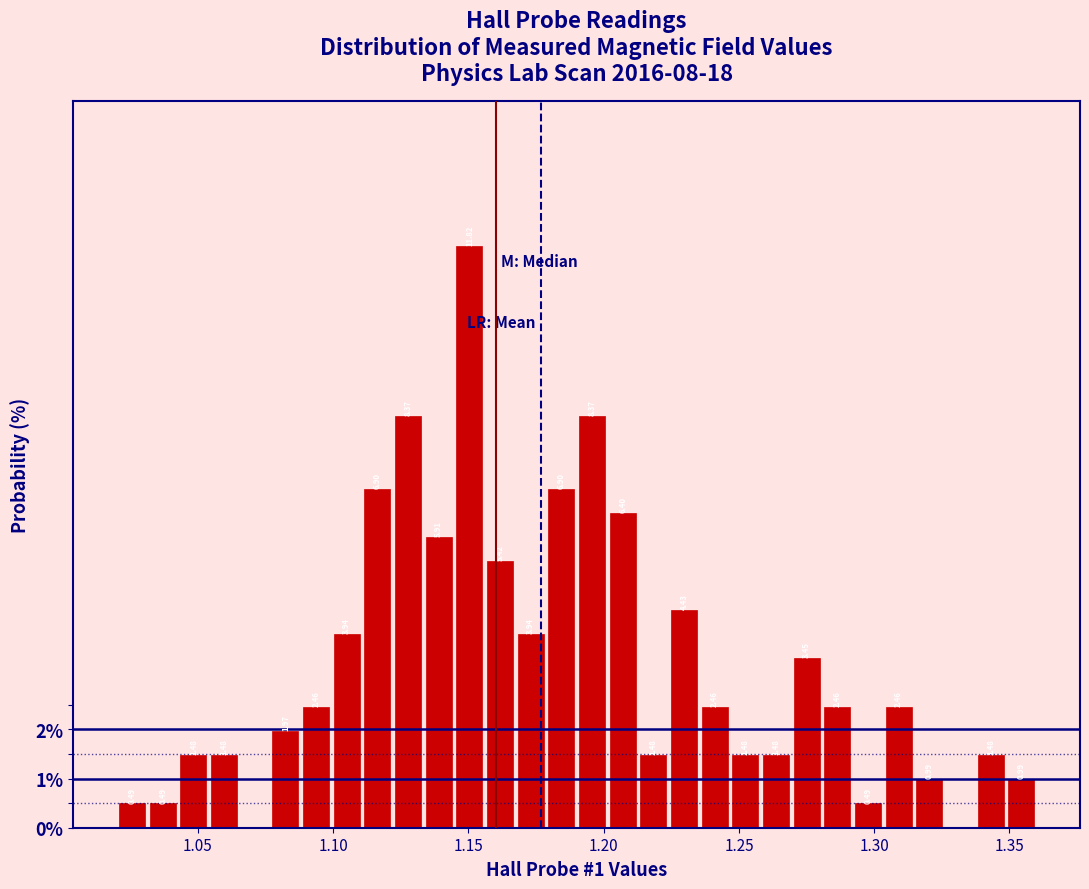

Read against the x-axis, roughly where is the centre of the tallest bar?

1.150